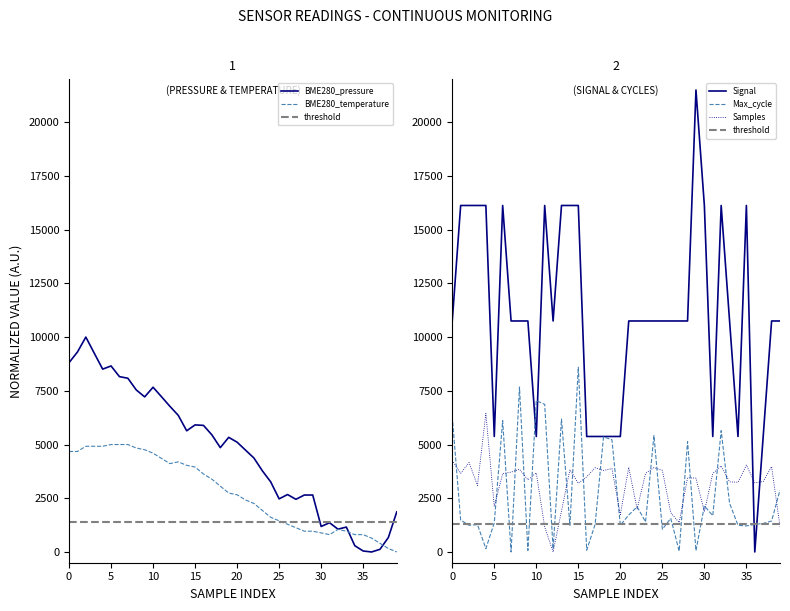

True or false: BME280_temperature and Samples intersect in this chart.

True